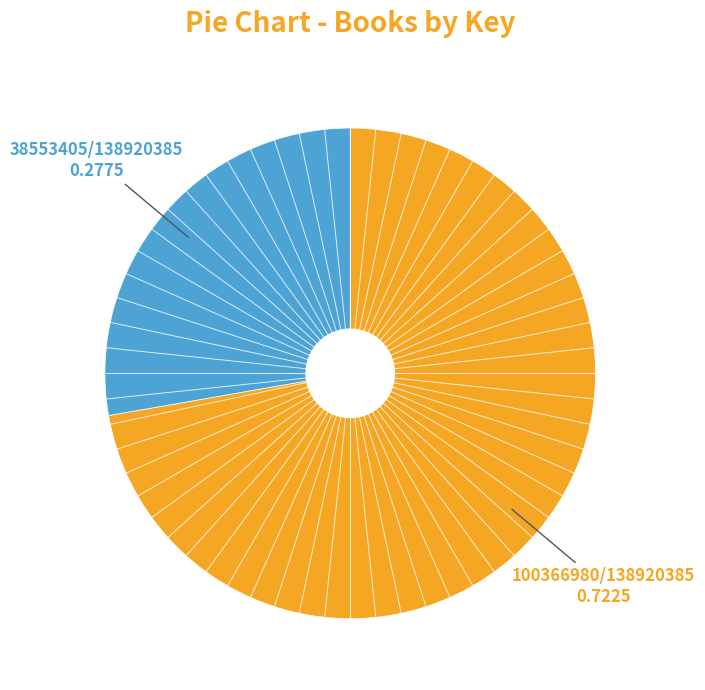

Is there a majority slice in this chart?

Yes